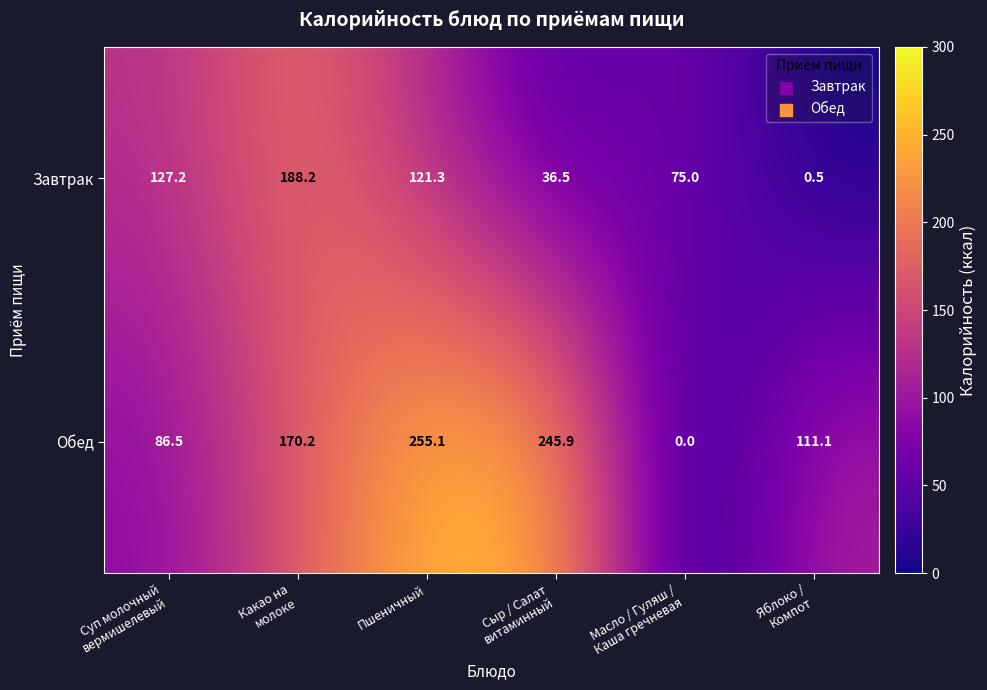

Reading left to right, transcribe all the data shown in this chart.

Завтрак: 127.2	188.2	121.3	36.5	75.0	0.5
Обед: 86.5	170.2	255.1	245.9	0.0	111.1